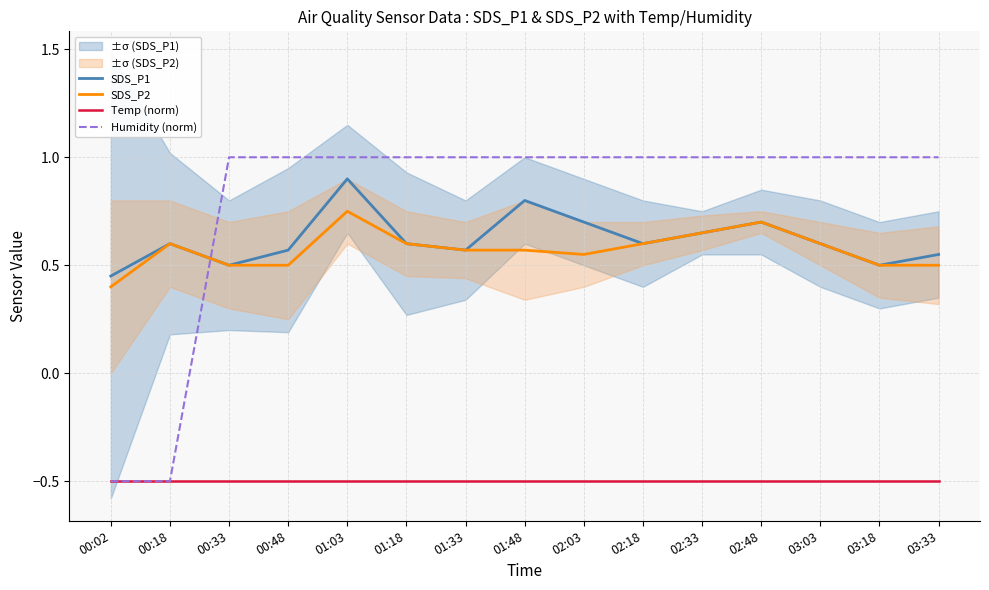

True or false: Temp (norm) and SDS_P1 intersect in this chart.

False